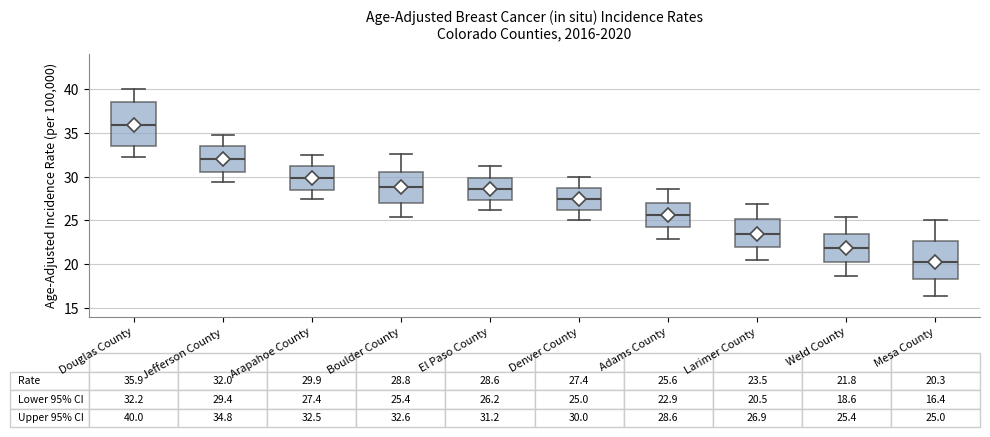

Which box's median line is the highest?

Douglas County